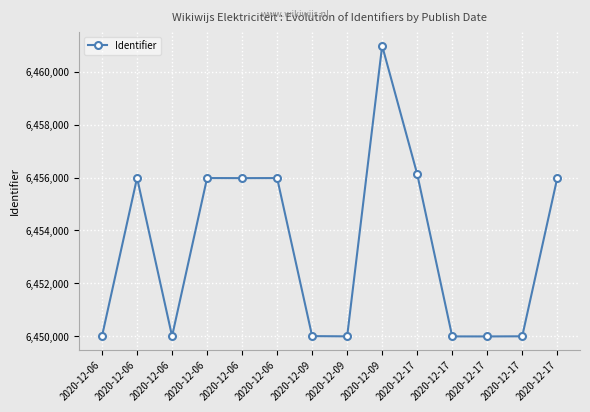

Reading left to right, list all the values displayed in this chart.

6450013	6455990	6450005	6455982	6455979	6455981	6450009	6450000	6460980	6456135	6449998	6449997	6450002	6455980